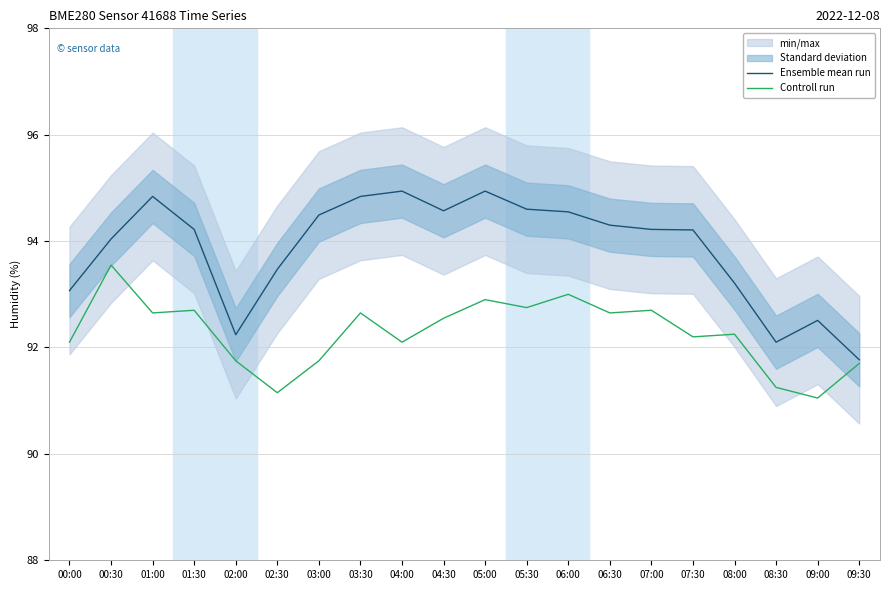

Is it true that Ensemble mean run equals 92.5 at 09:00?

True